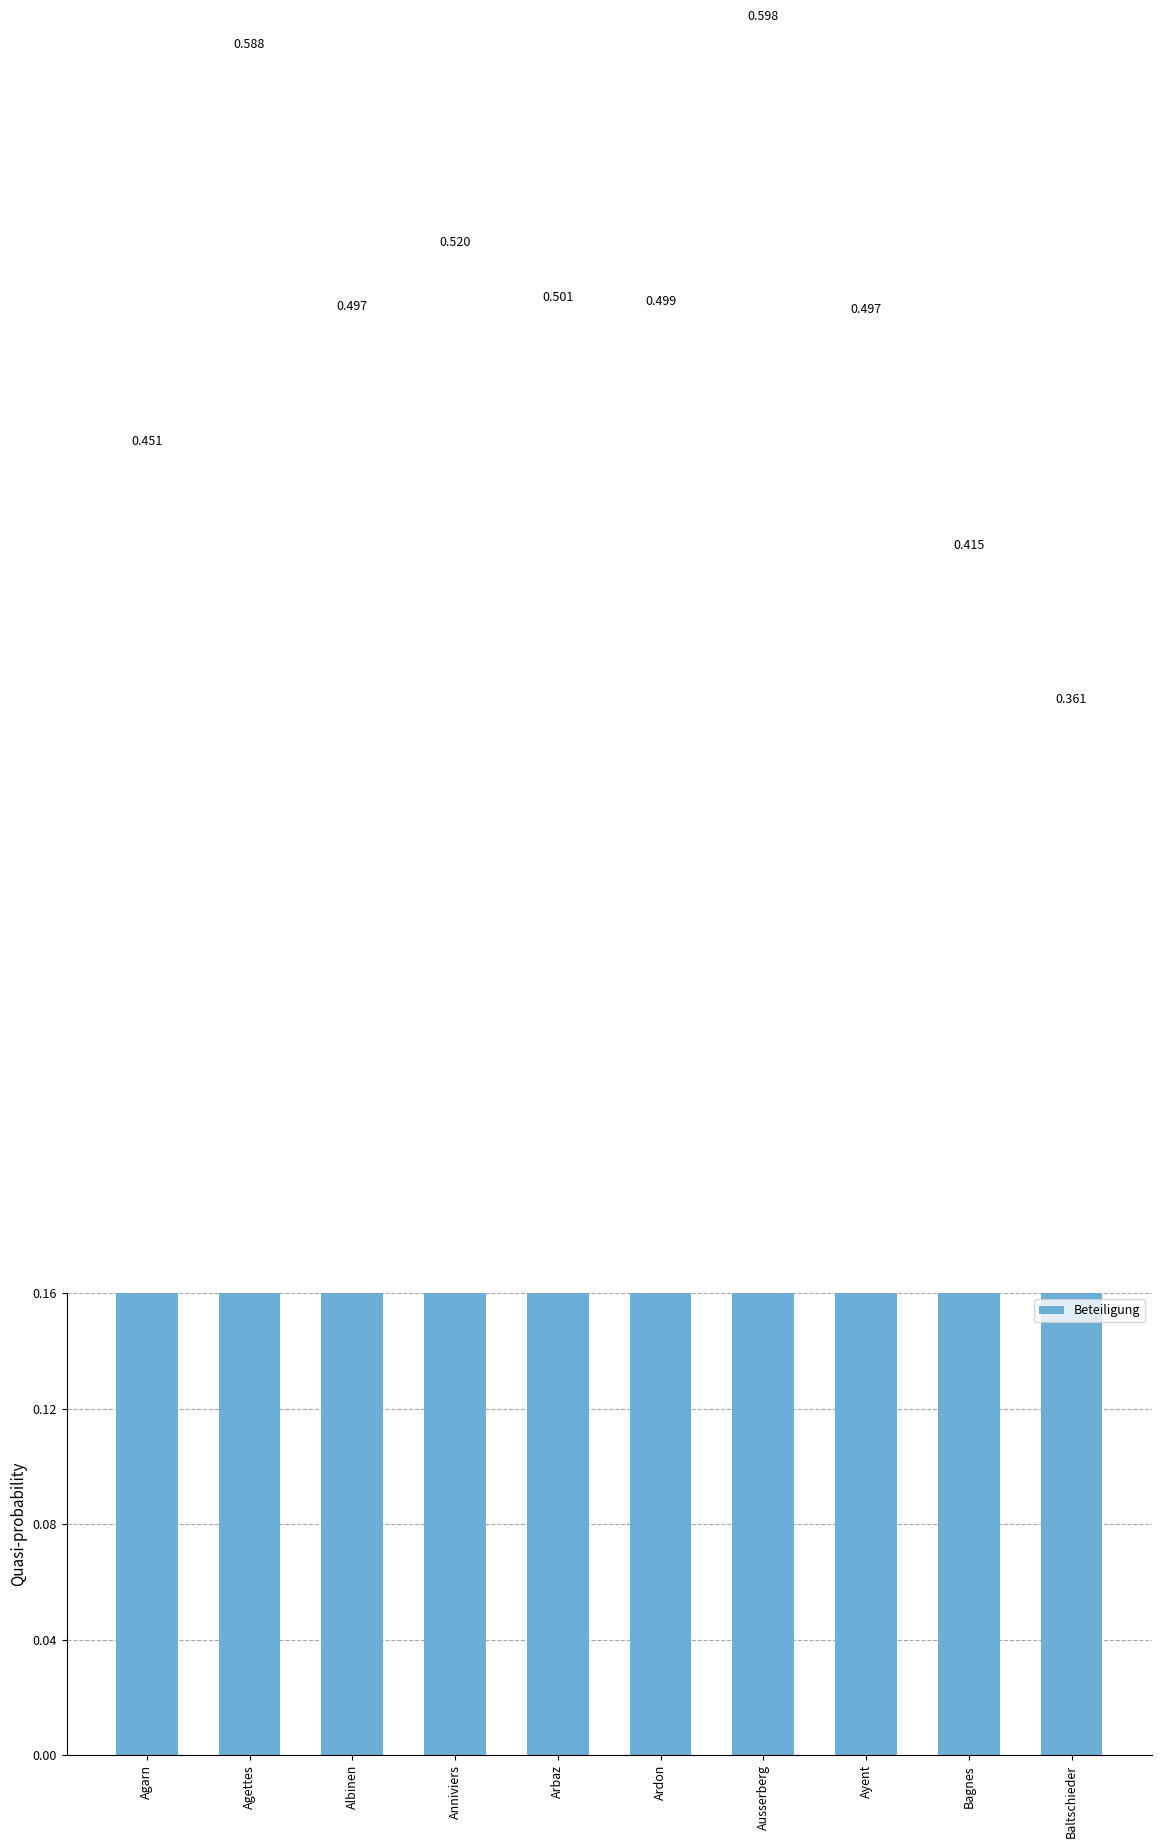

Which category has the highest value across all series?

Ausserberg